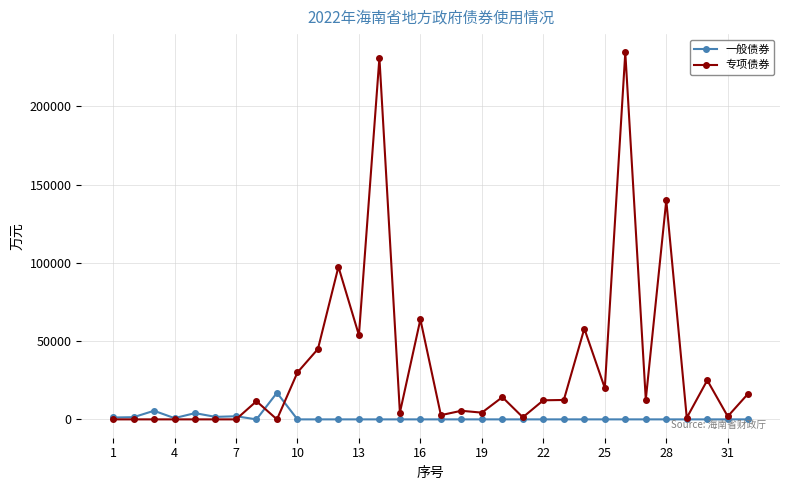

What is the greatest value displayed?

234500.0